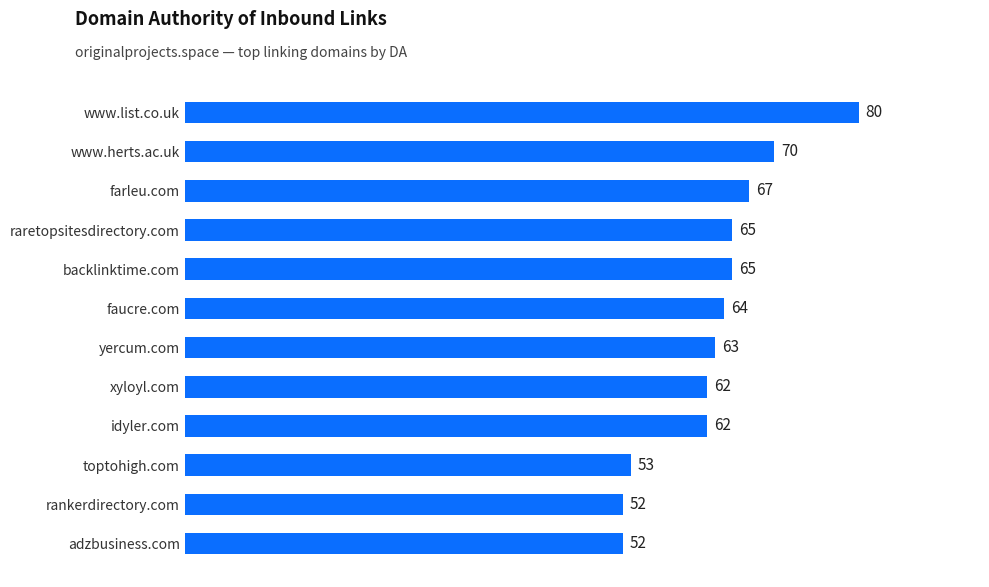

The chart shows a value of 65 at backlinktime.com. True or false?

True